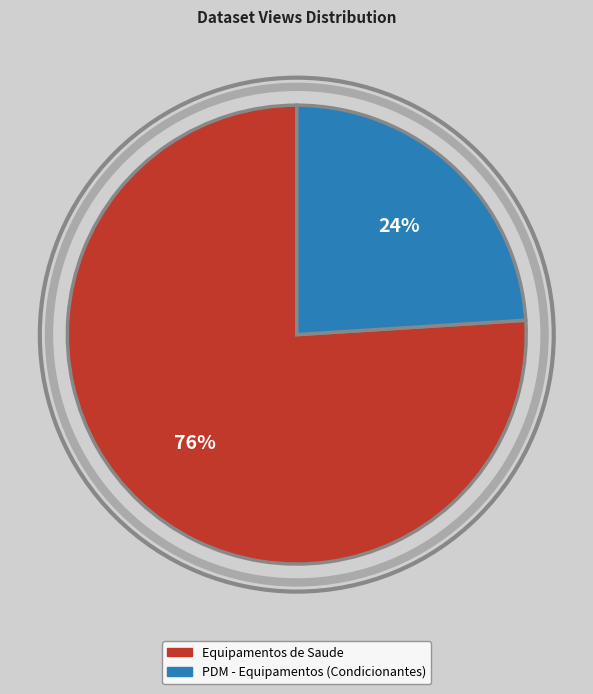

Is it true that Equipamentos de Saude is 76% of the pie?

True